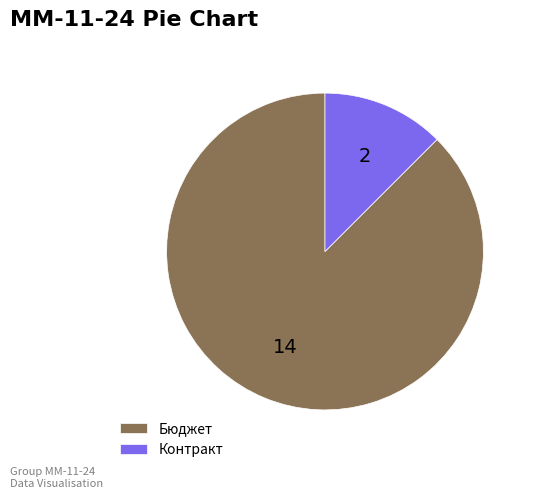

Does any single category account for the majority?

Yes